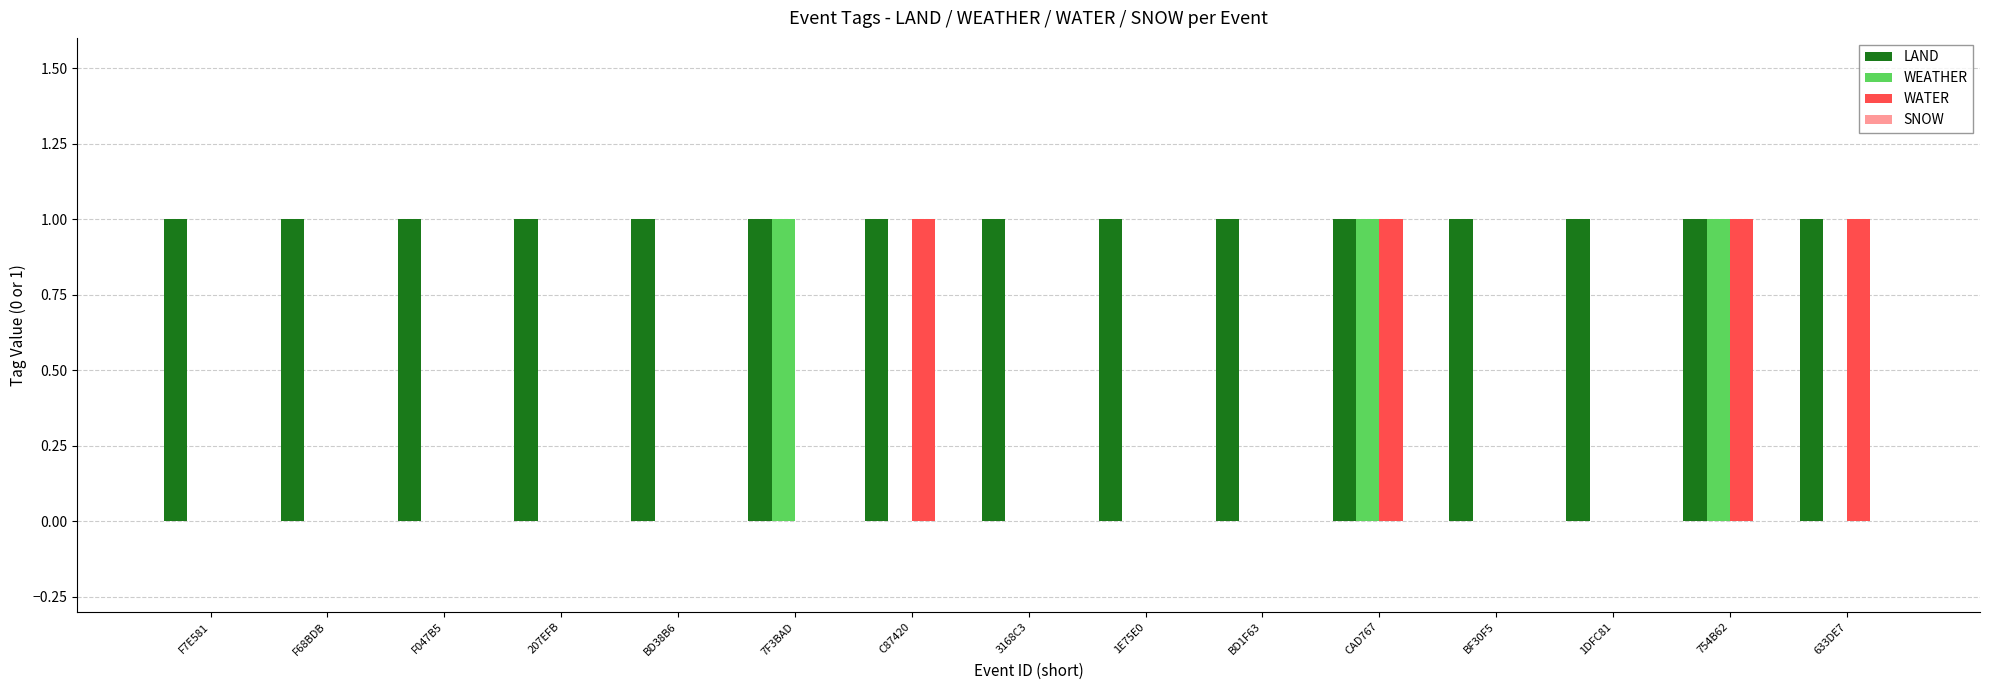

True or false: WEATHER has a value of 1 at CAD767.

True